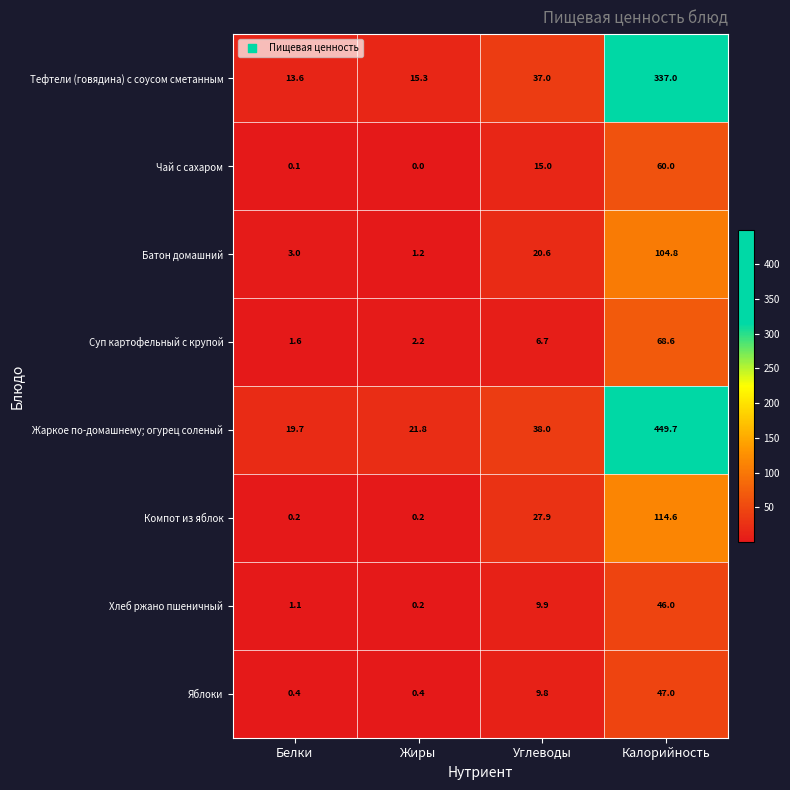

What is the lowest value of the Суп картофельный с крупой series?

1.6